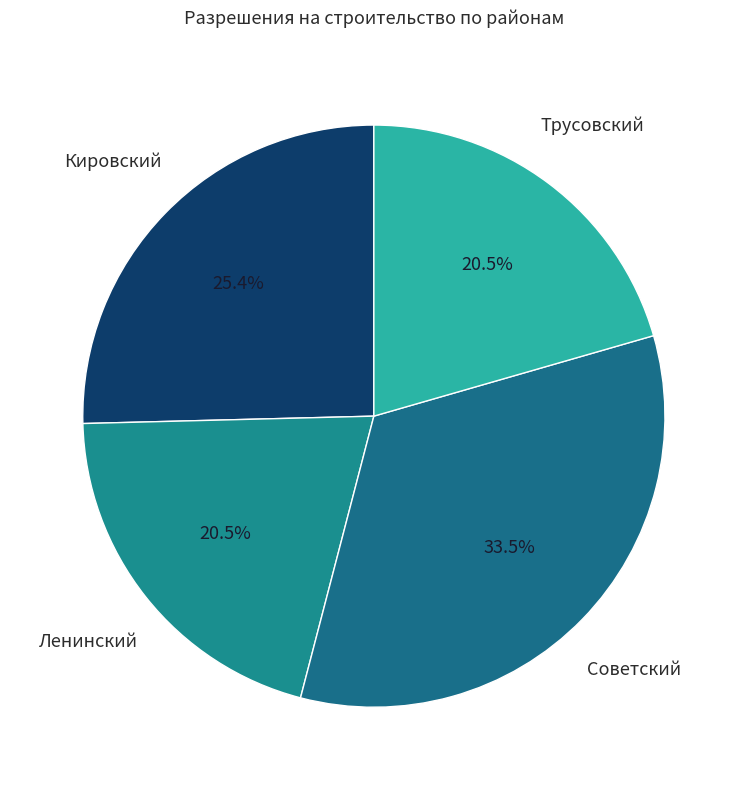

Does Кировский represent more than half of the total?

No